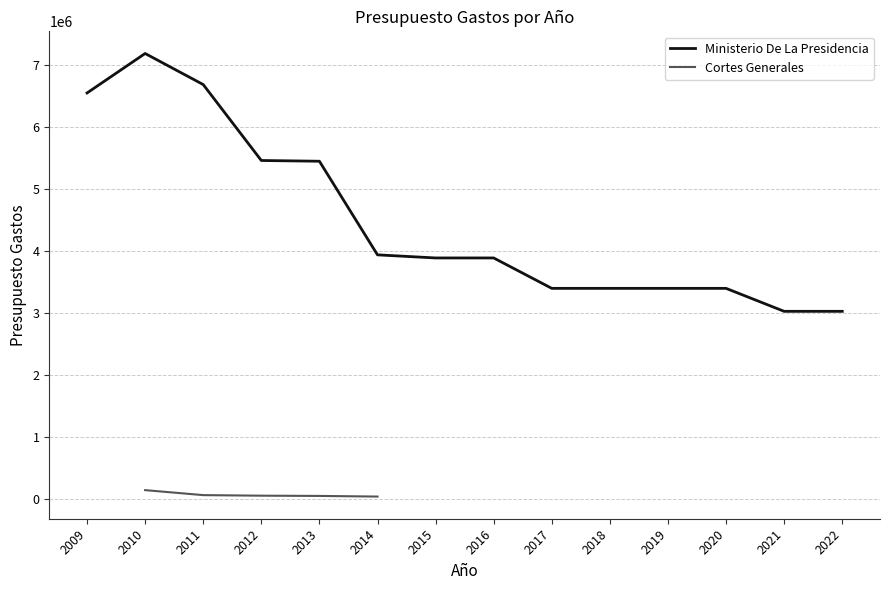

What are all the series names shown in the legend?

Ministerio De La Presidencia, Cortes Generales